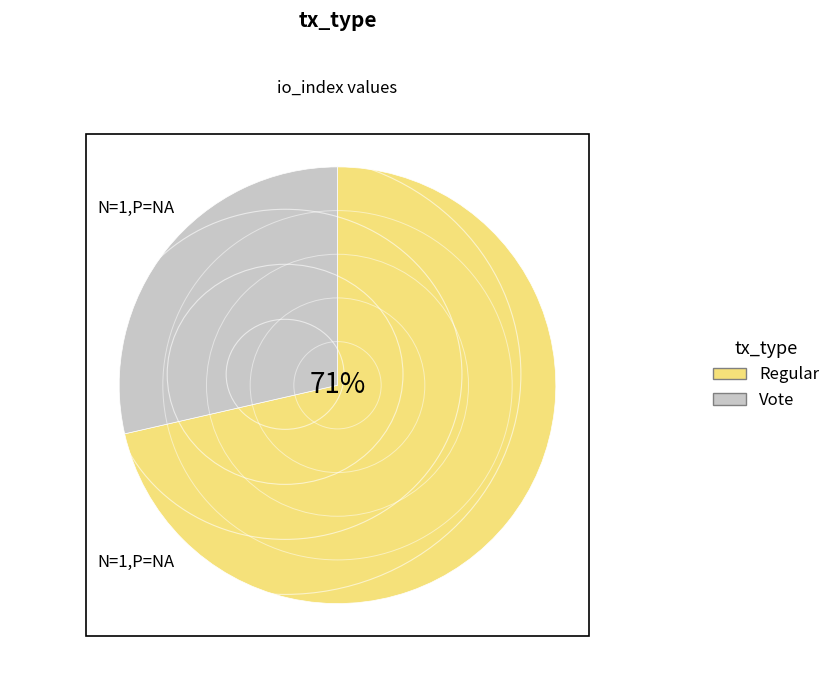

To the nearest percent, what portion does Regular represent?

71%